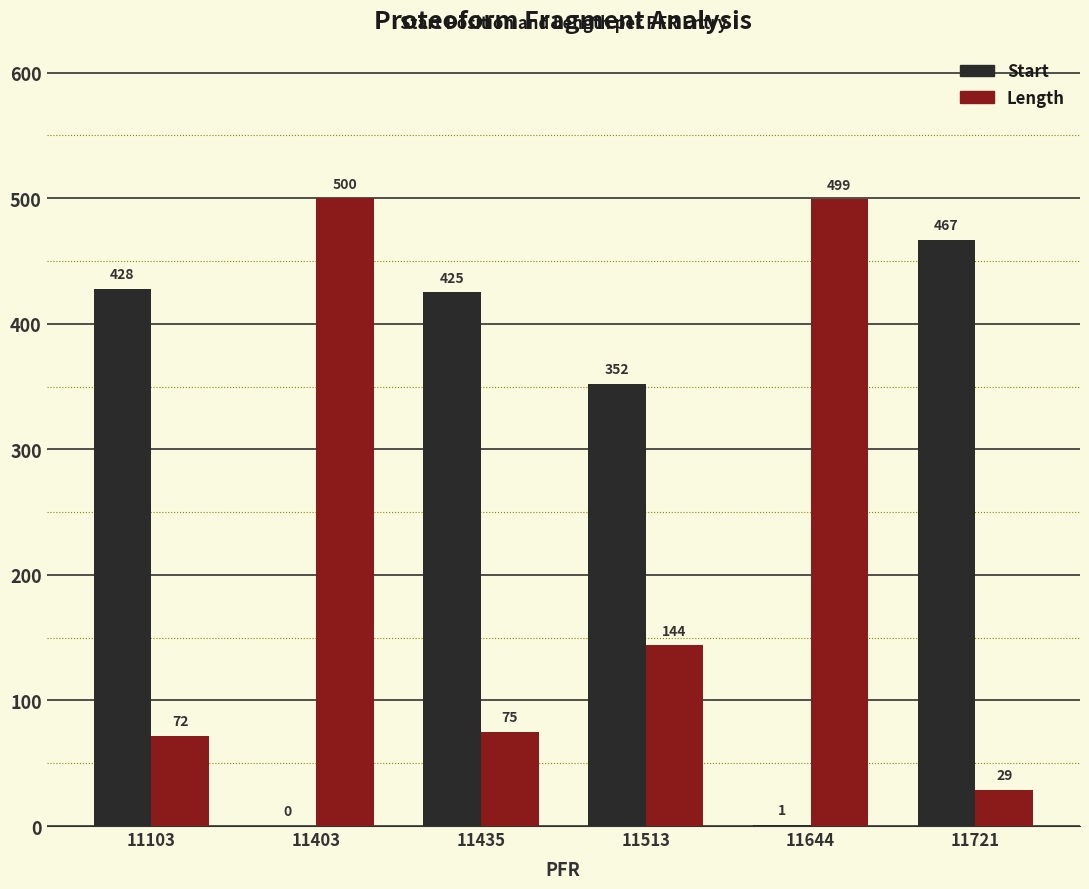

The value of Start at 11435 is 425. True or false?

True